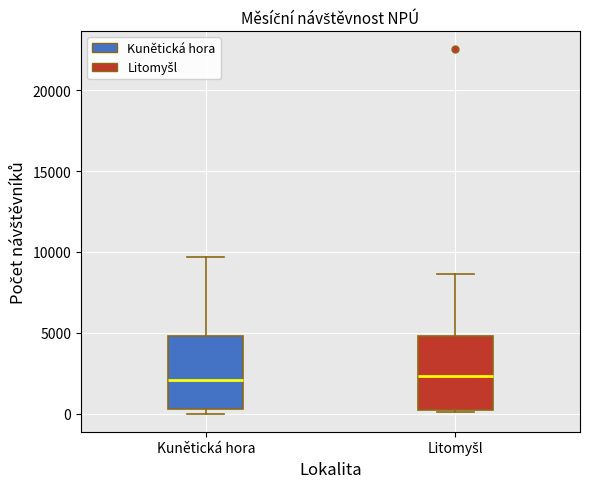

Reading left to right, transcribe this box plot: for each box, give where its median line is, the range the box spans, and where its two whiskers end, as read against the y-axis. The values are not printed on the chart, so give them approximately, as read against the axis.

Kunětická hora: median 2000, box 500 to 5000, whiskers 0 to 9500
Litomyšl: median 2500, box 0 to 5000, whiskers 0 to 8500